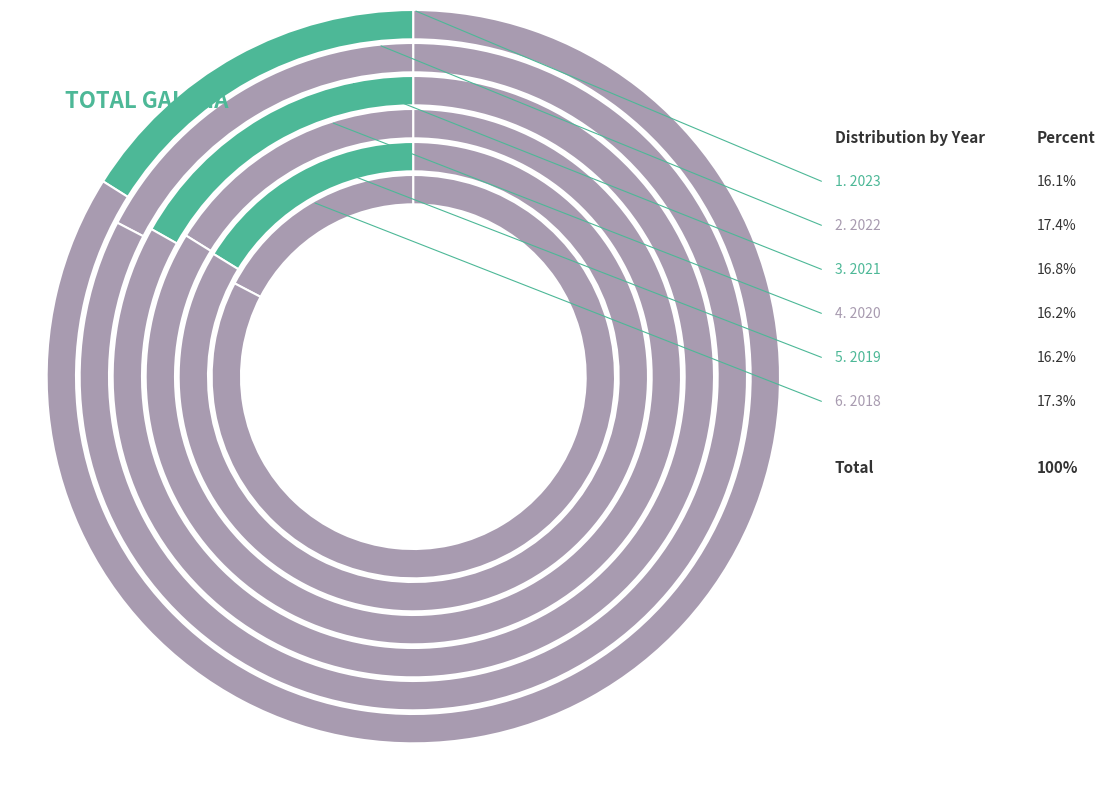

Which slice is the largest?

2022